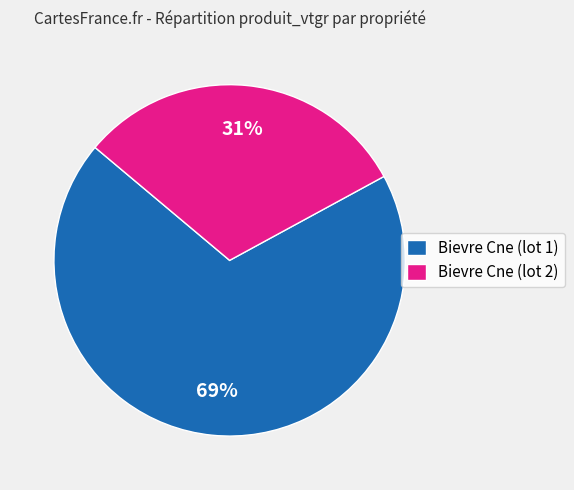

What is the smallest slice in the pie chart?

Bievre Cne (lot 2)